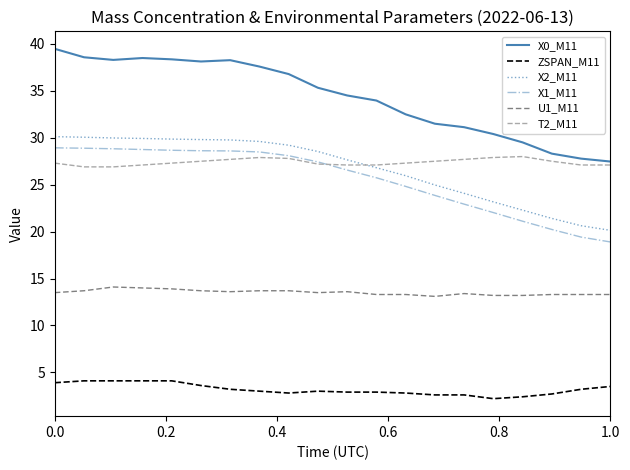

What is the smallest value displayed?

2.2